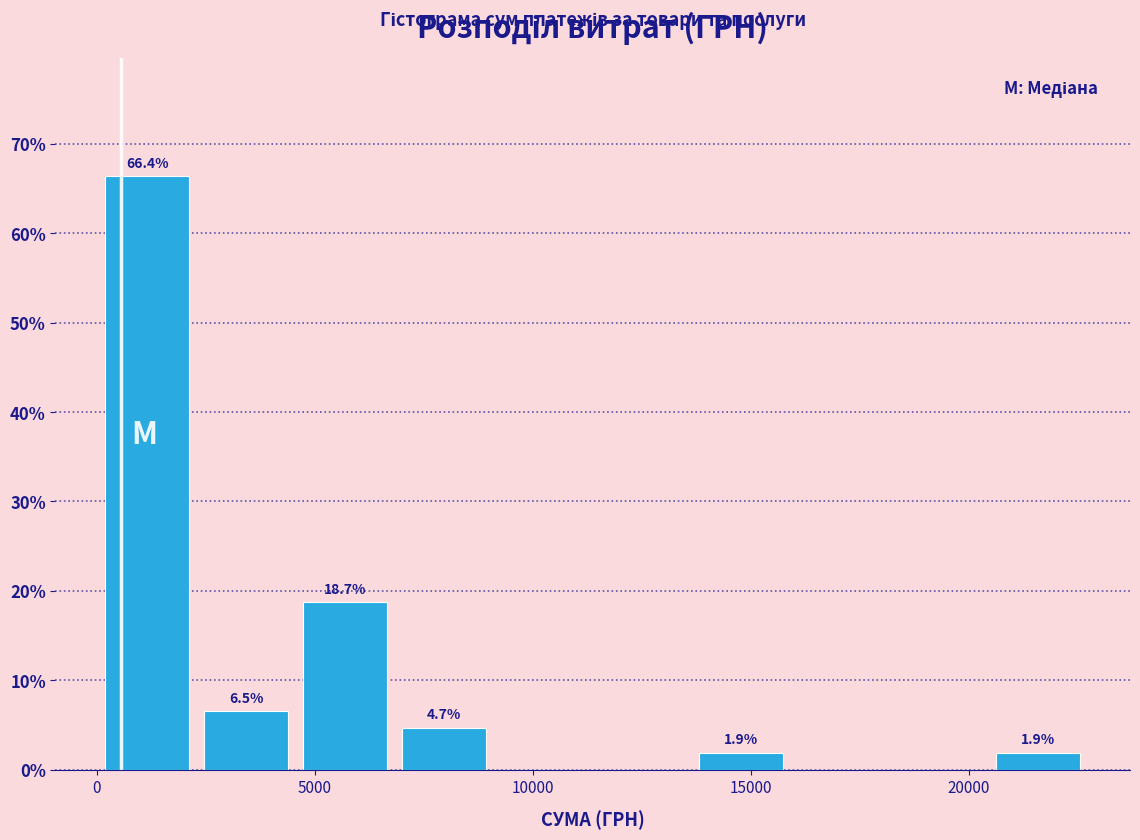

Which range on the x-axis has the tallest bar?

0 to 2500